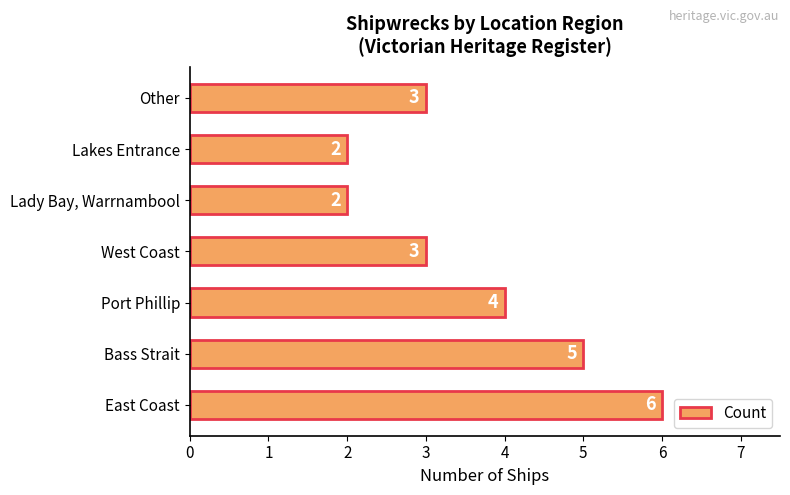

True or false: the data shows 3 at Other.

True